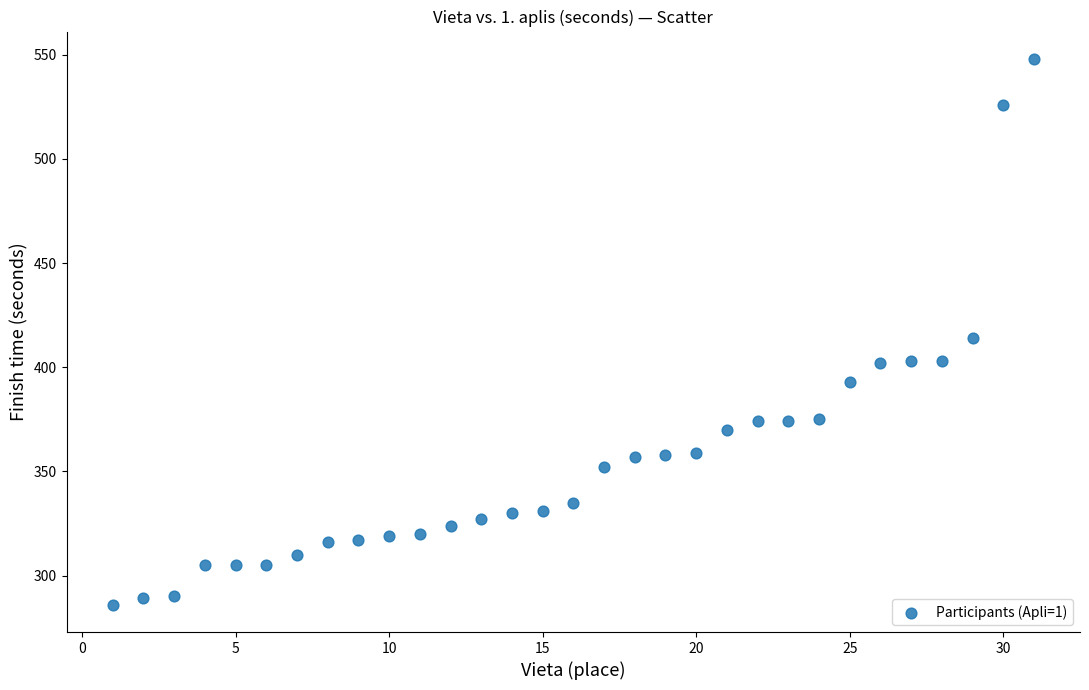

What is the range of X values (max minus min)?

30